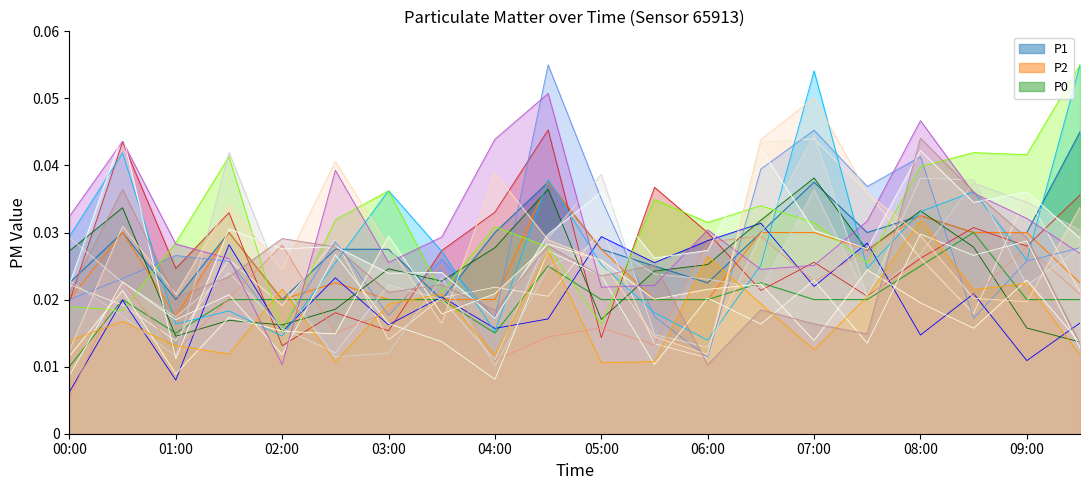

What is the sum of all P1 values?

0.6